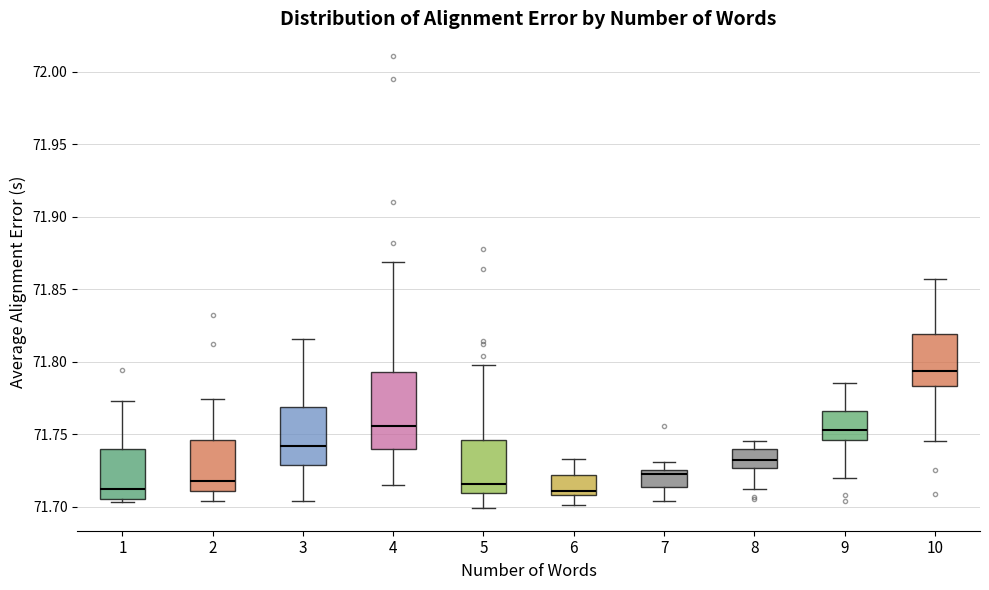

Which box has the highest median line?

10